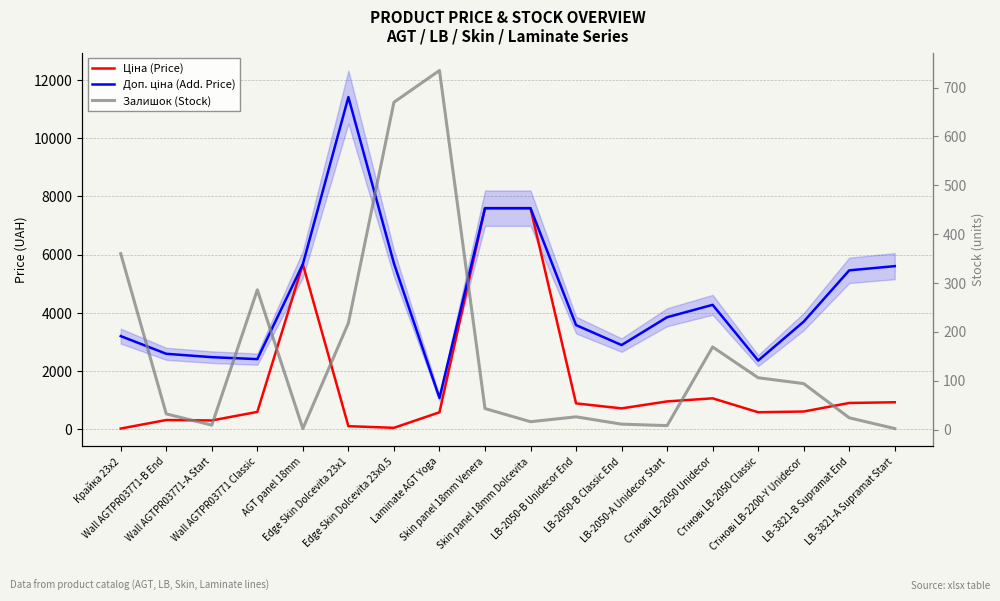

At how many categories does at least one series exceed 6209?

3